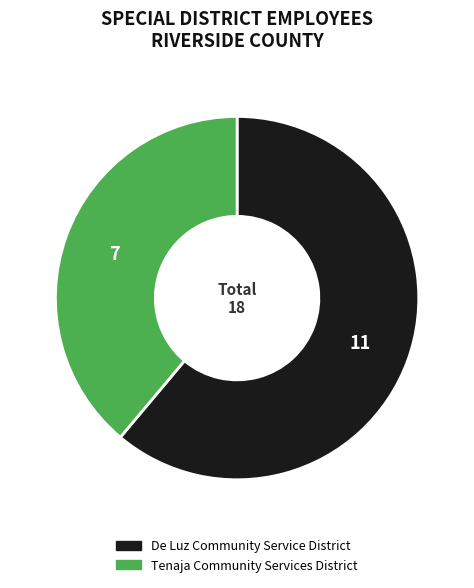

Between Tenaja Community Services District and De Luz Community Service District, which is larger?

De Luz Community Service District